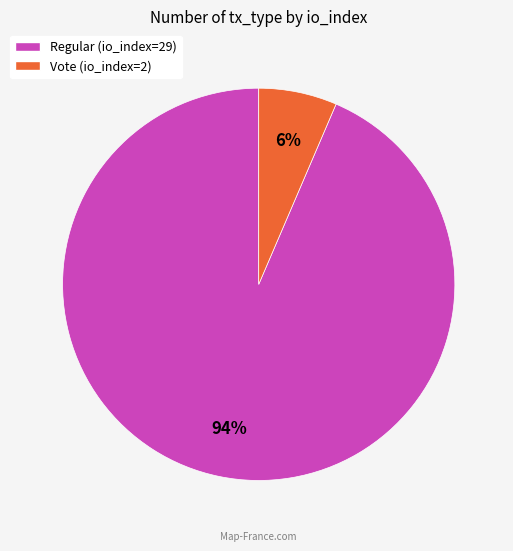

Do Vote (io_index=2) and Regular (io_index=29) together represent more than half of the pie?

Yes